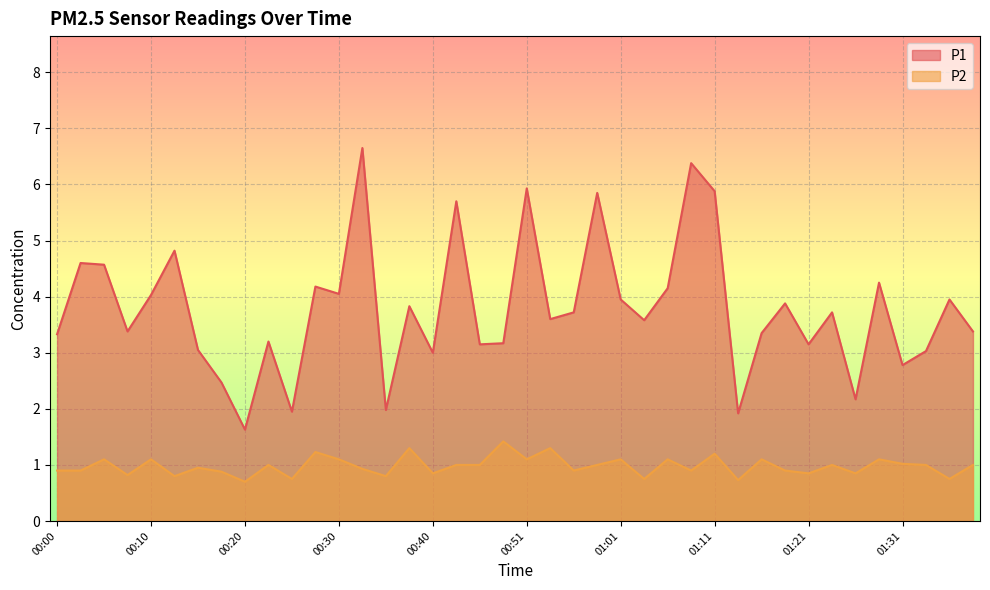

What is the sum of the P1 values at 00:43 and 00:33?

12.4